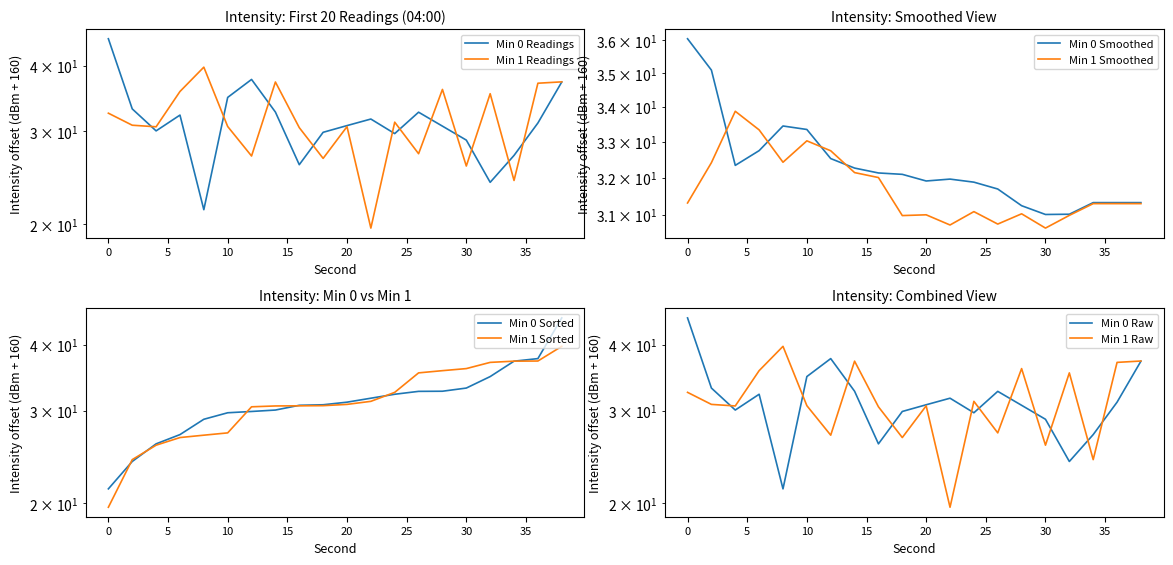

List the labels in order of intensity(dBm) min2 value, smallest first.

22, 34, 30, 18, 12, 26, 16, 4, 20, 10, 2, 24, 0, 32, 6, 28, 36, 14, 38, 8